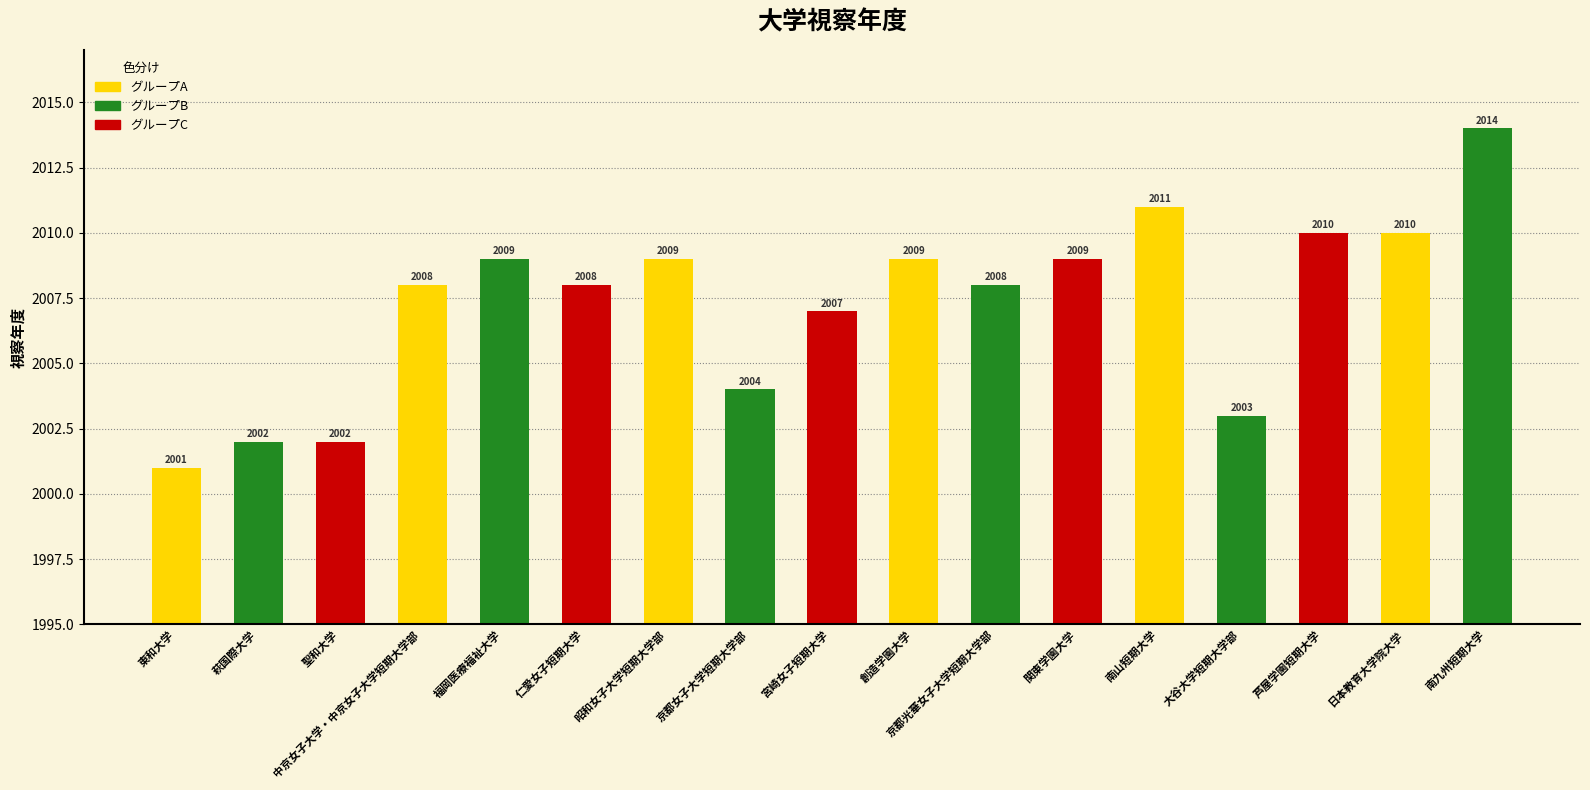

Is it true that the value at 萩国際大学 is 1233?

False